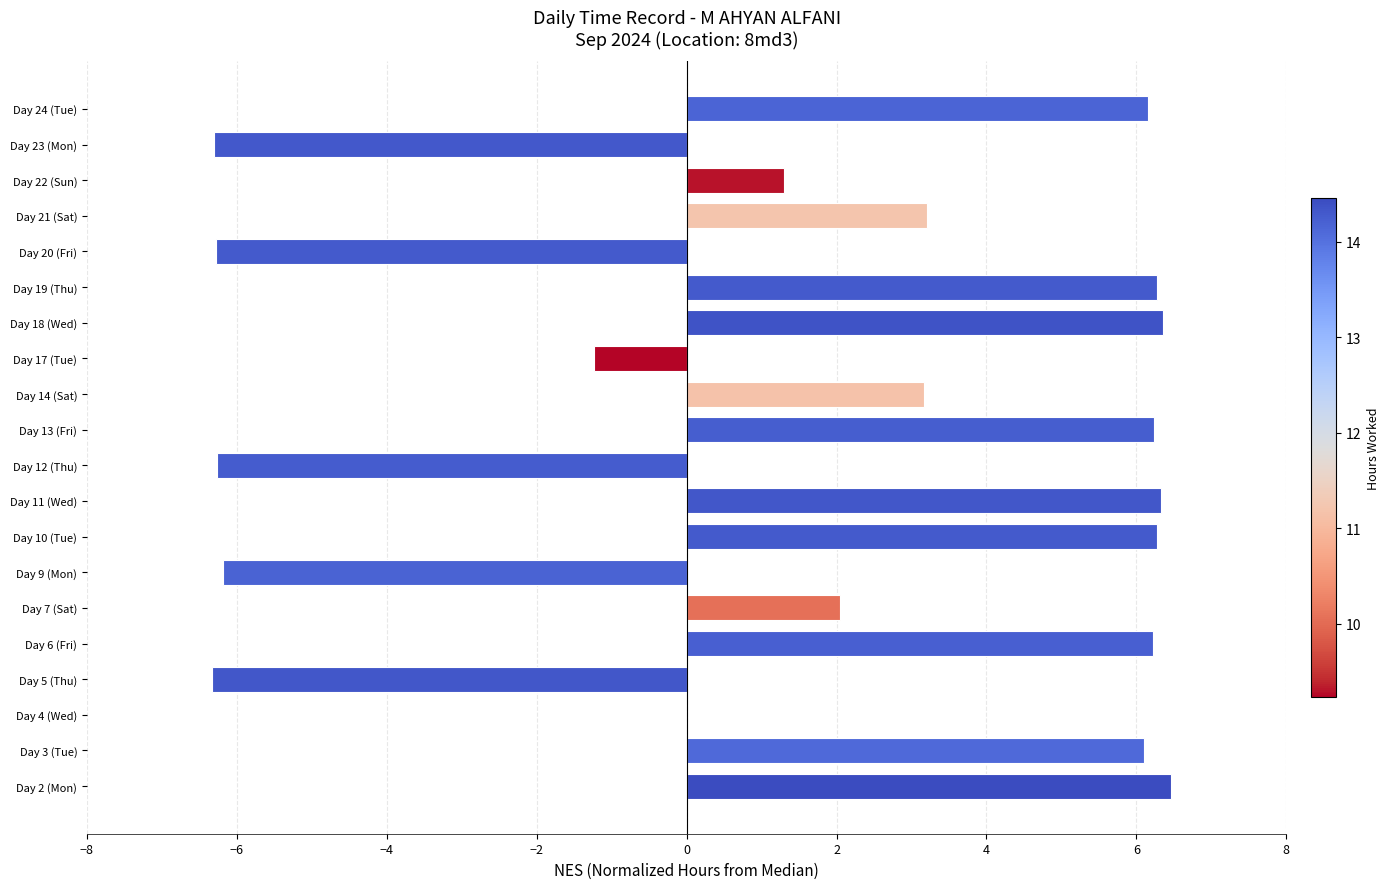

Where is the data nearest to the value 0?

Day 4 (Wed)